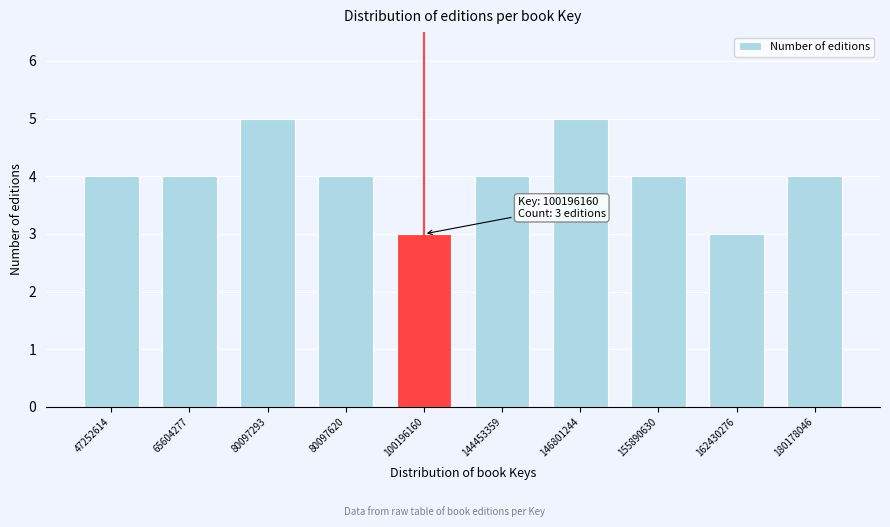

Reading left to right, extract all data points from this chart.

4	4	5	4	3	4	5	4	3	4